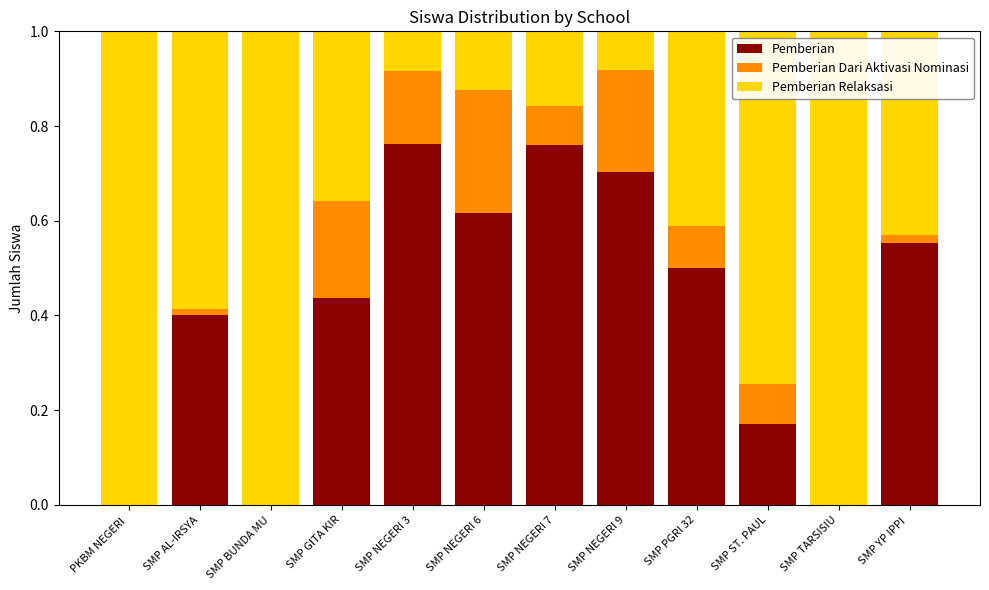

What is the total value across all series at SMP TARSISIU?

1.0